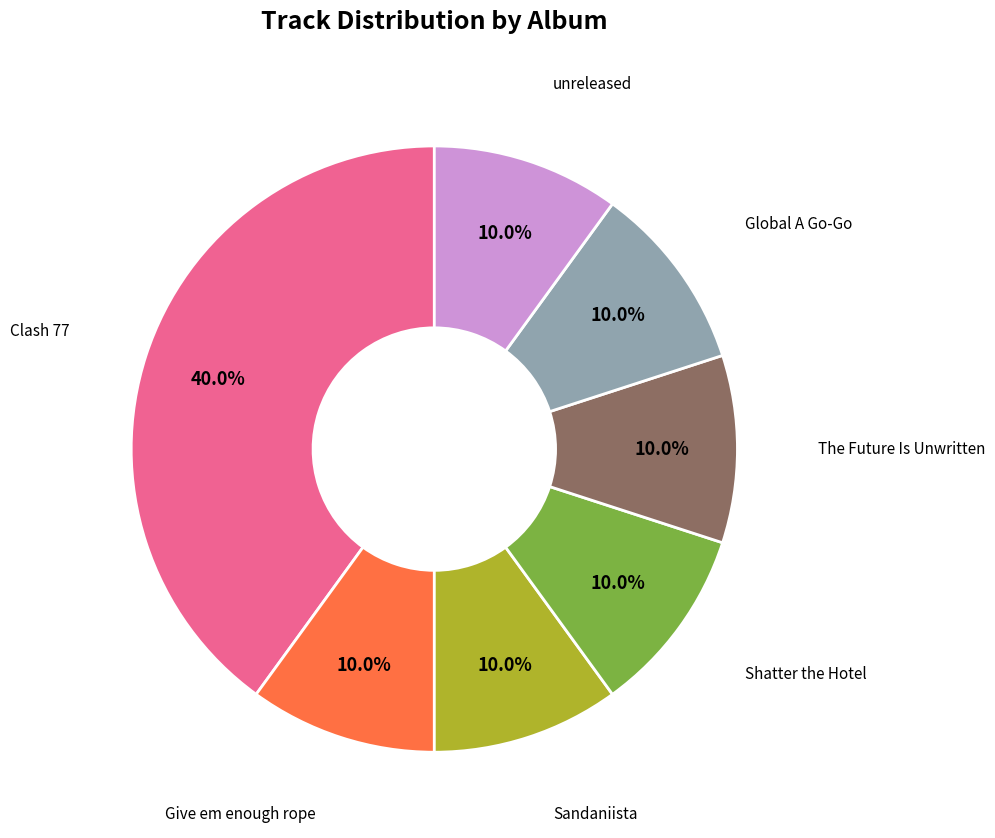

What percentage is NOT represented by The Future Is Unwritten?

90.0%